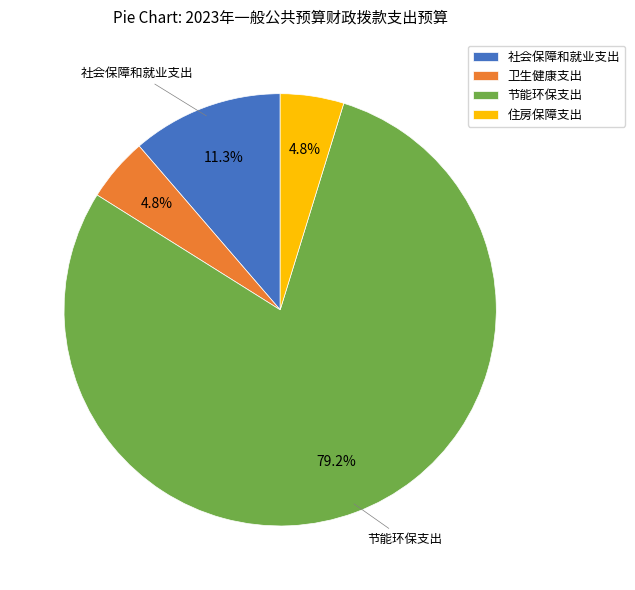

To the nearest percent, what percentage of the pie is 节能环保支出?

79%